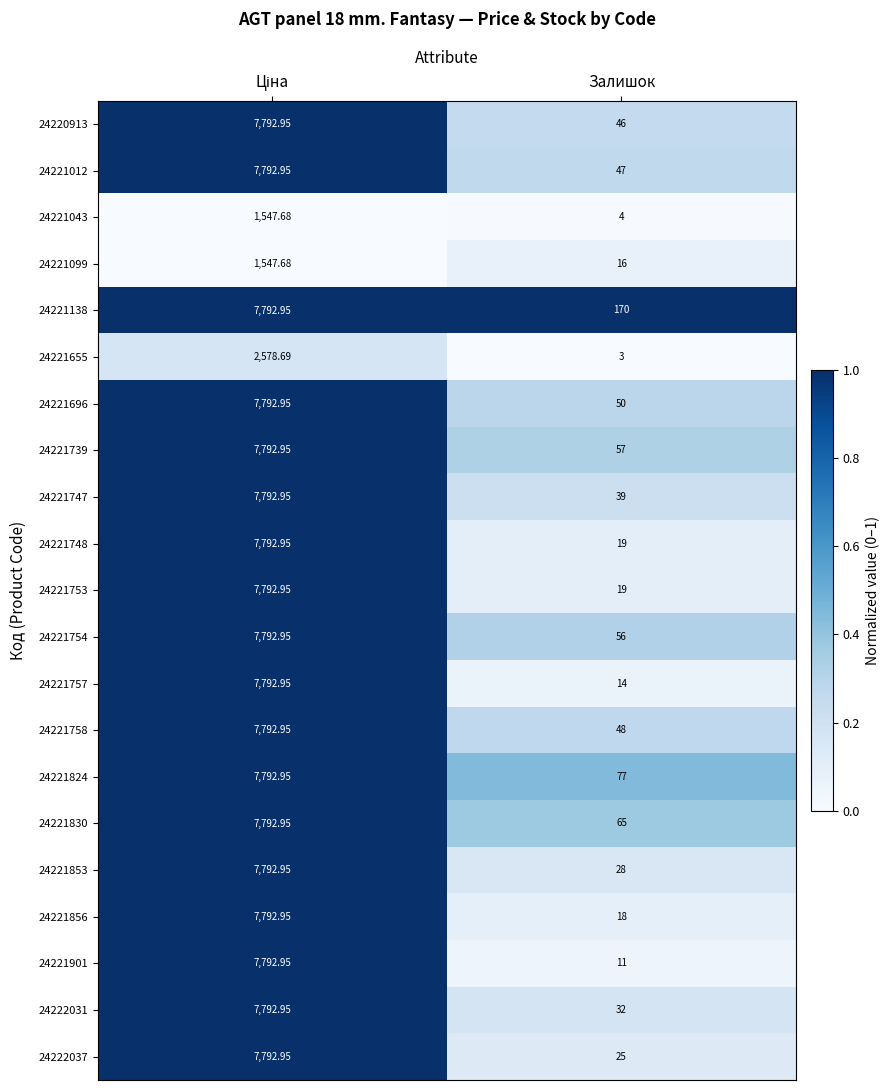

At which label is 24221012 closest to 3919?

Залишок